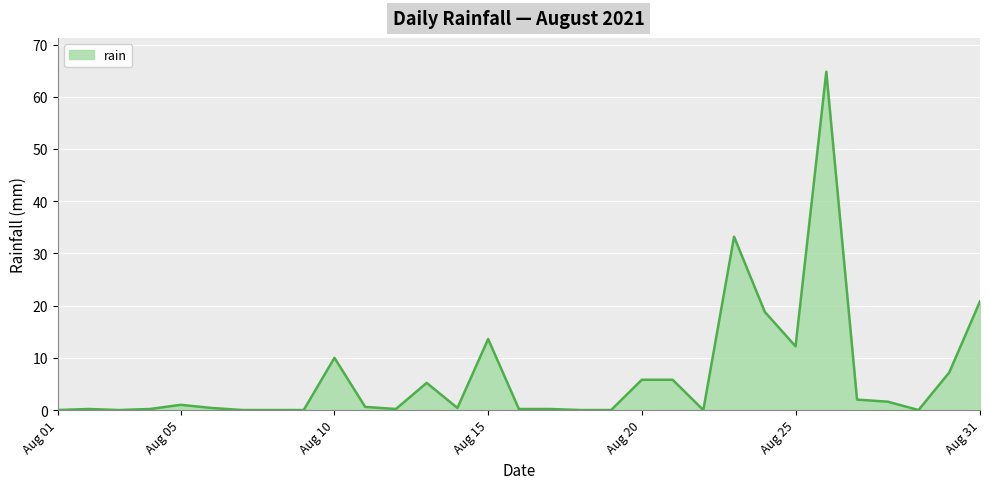

What is the sum of all values?

204.4